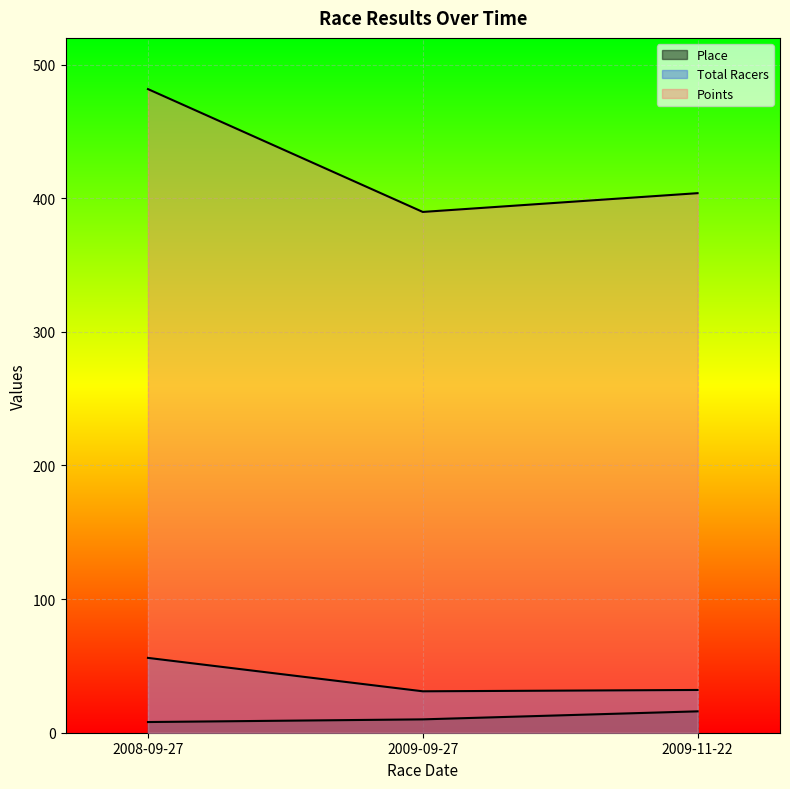

At which label is Total Racers closest to 43?

2009-11-22